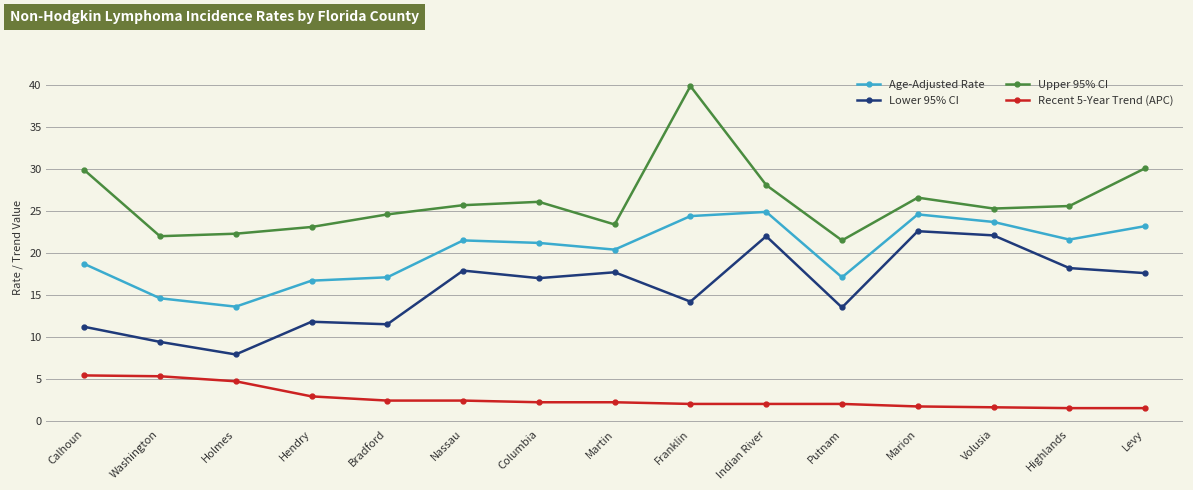

The value of Lower 95% CI at Putnam is 13.5. True or false?

True